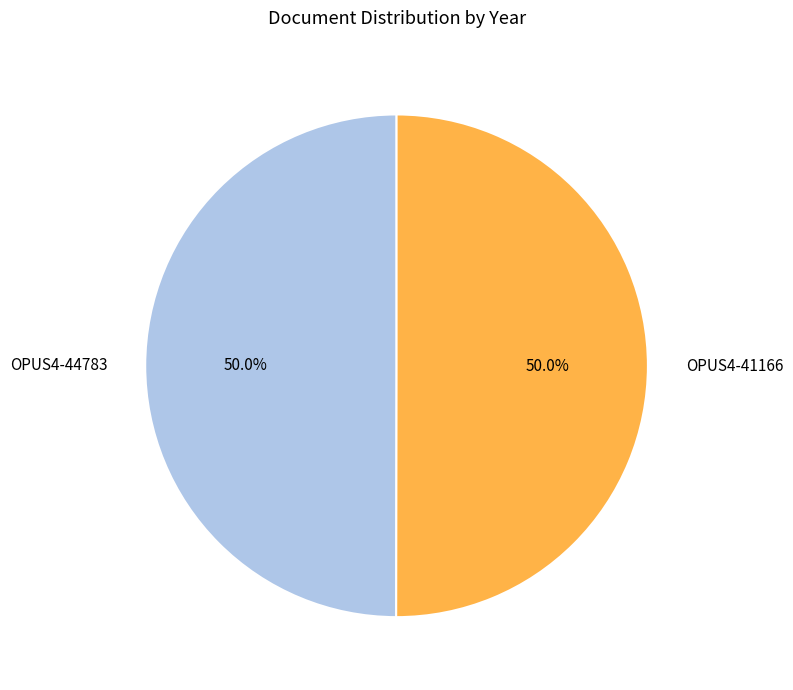

Is the sum of OPUS4-44783 and OPUS4-41166 greater than half?

Yes